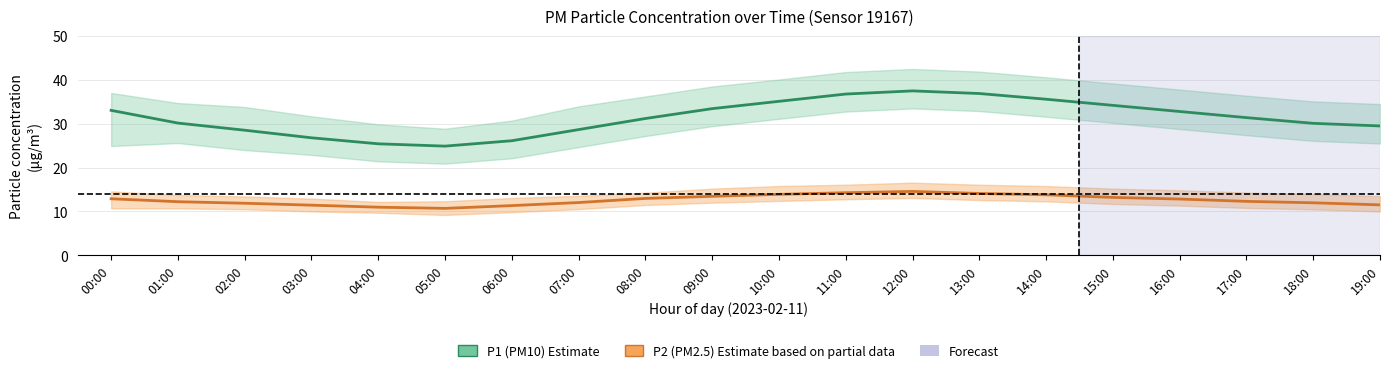

The P1 (PM10) series shows 37.5 at 12:00. True or false?

True